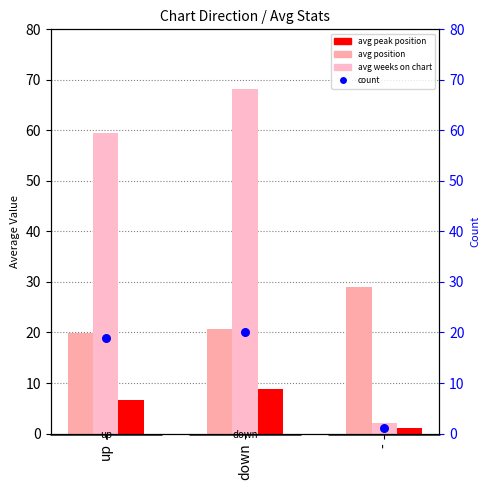

What is the total value across all series at -?

33.0